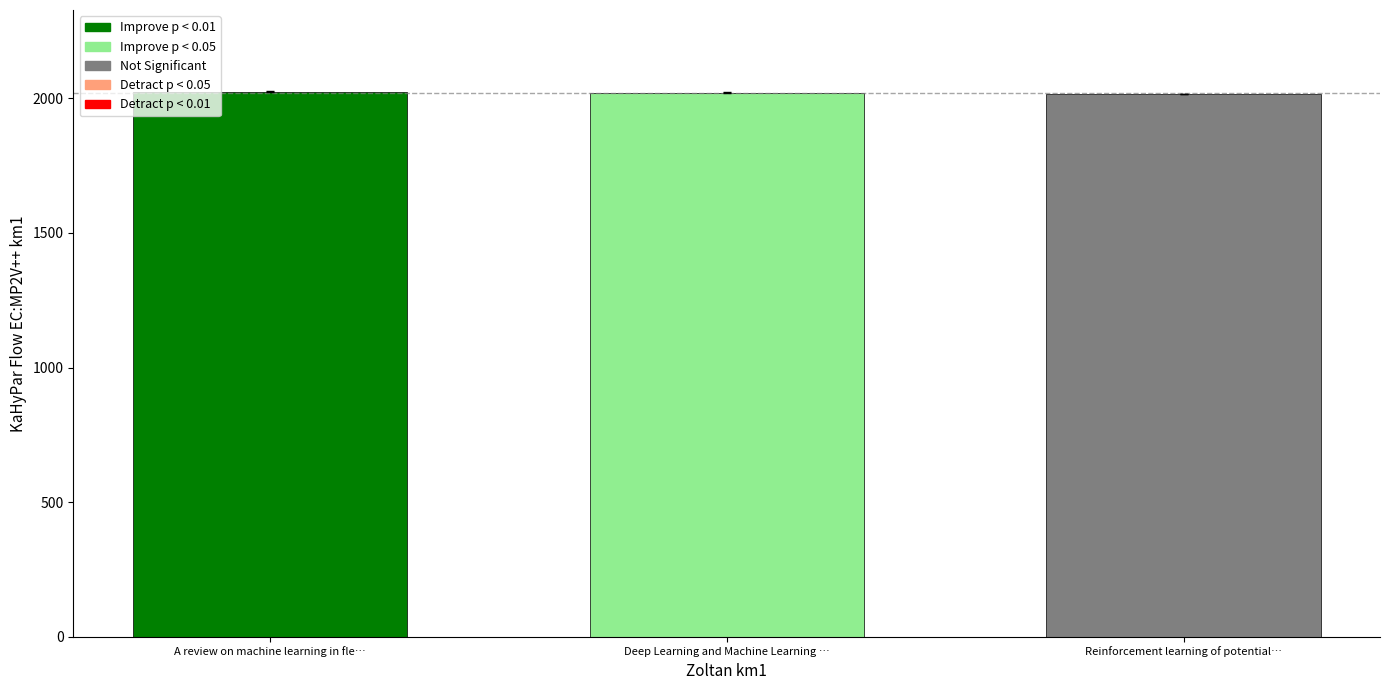

What is the average value?

2020